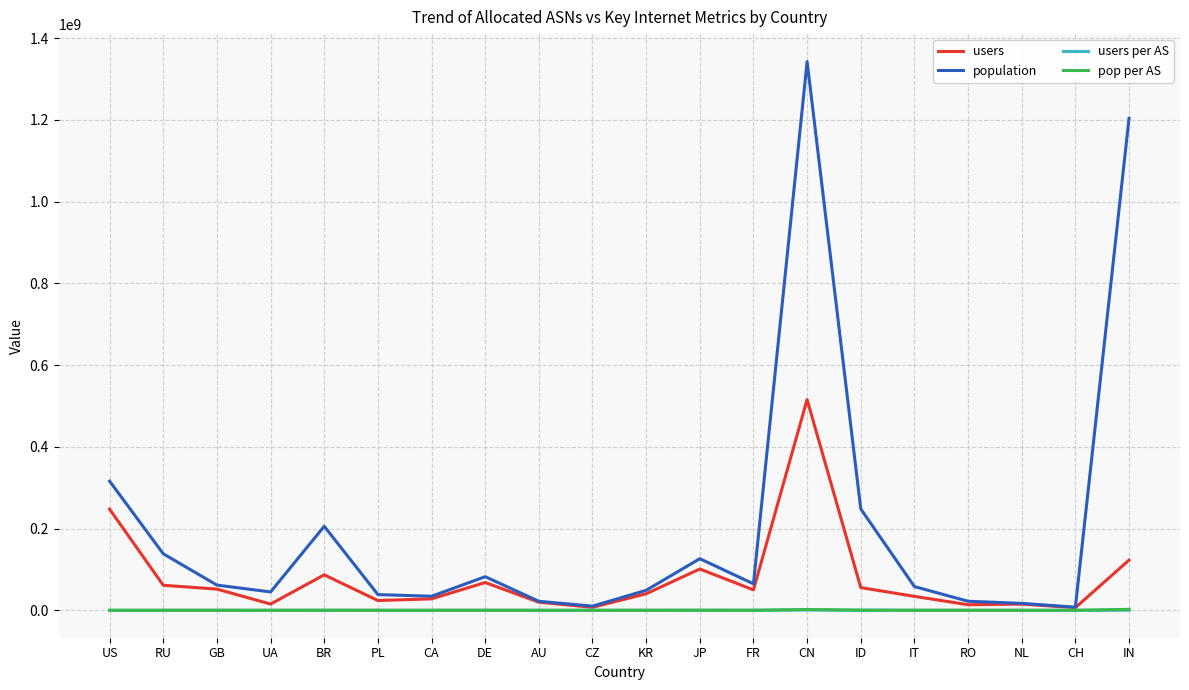

Is this an area chart (filled region under the line)?

No